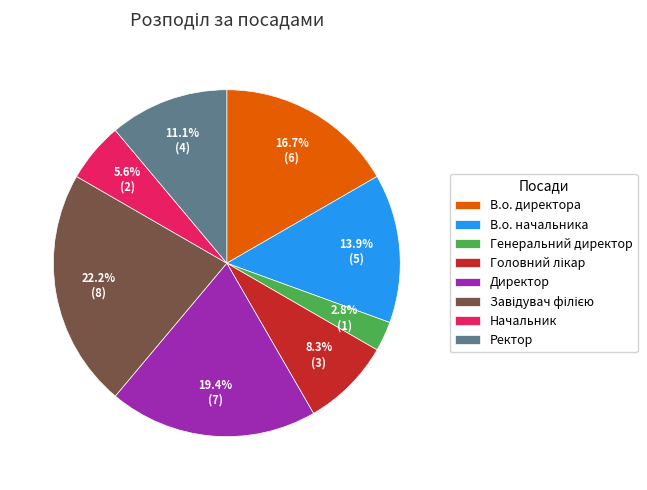

To the nearest percent, what percentage of the pie is В.о. директора?

17%